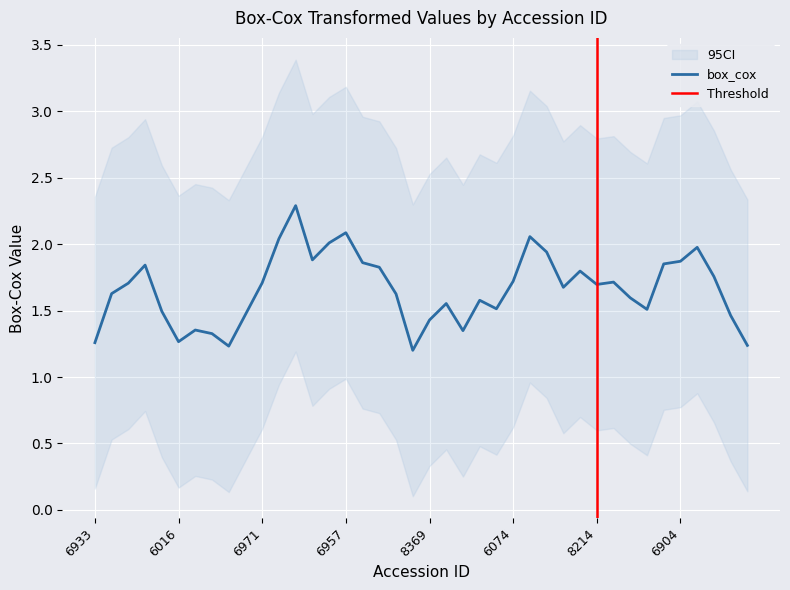

What is the ratio of the value at 6928 to the value at 6930?

1.3